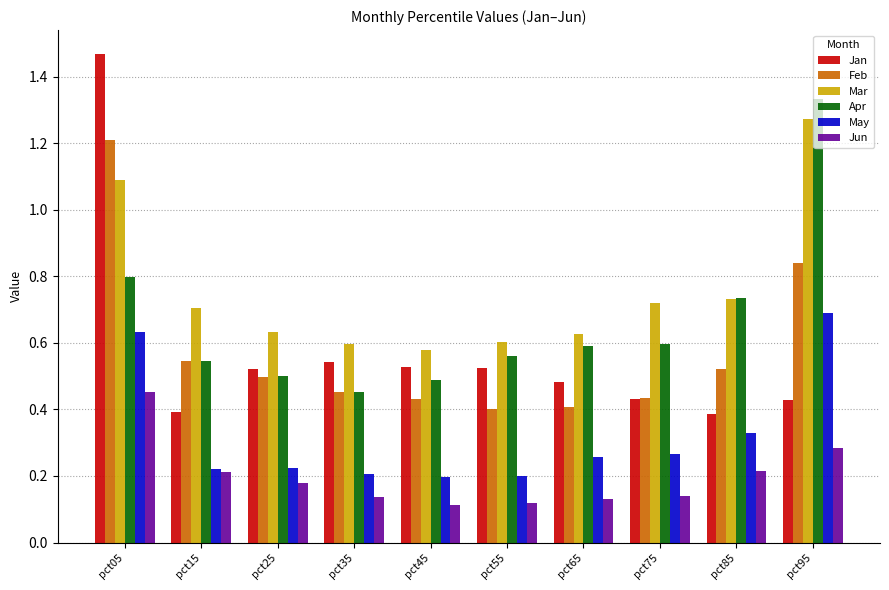

Count the May values in the range 0 to 1.

10